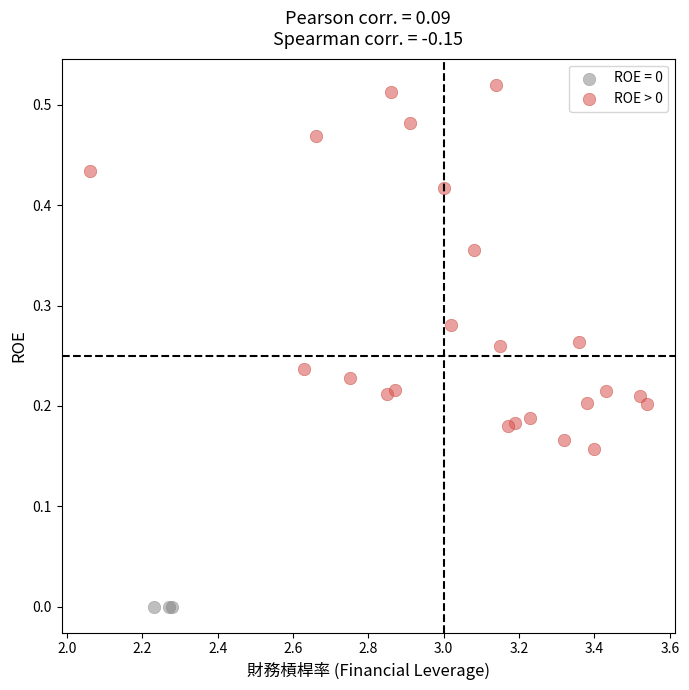

Which series reaches the maximum Y coordinate?

ROE > 0